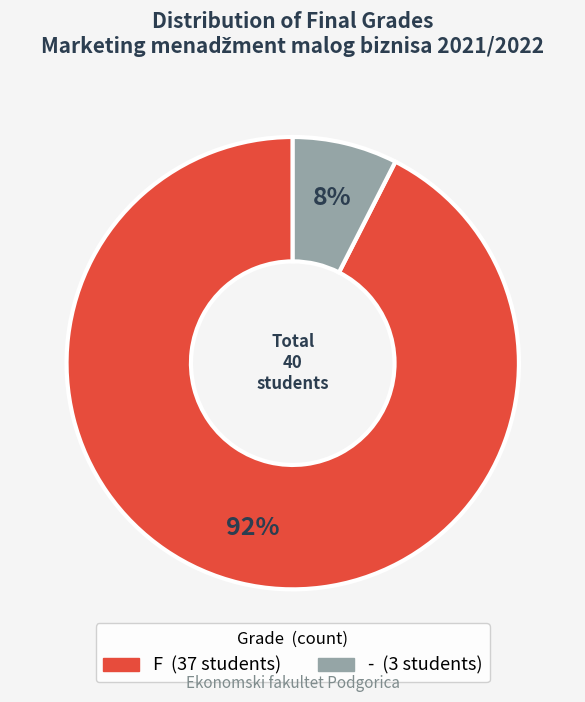

Which category has the smallest portion of the pie?

-